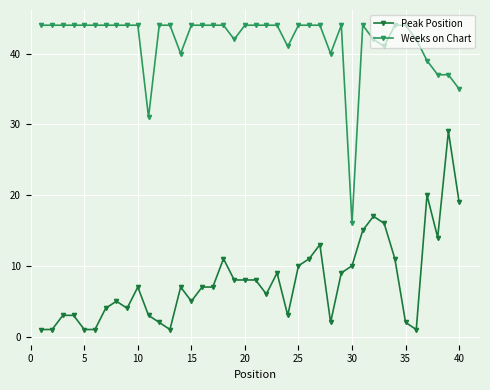

True or false: Peak Position has more than 1 interior local peaks.

True